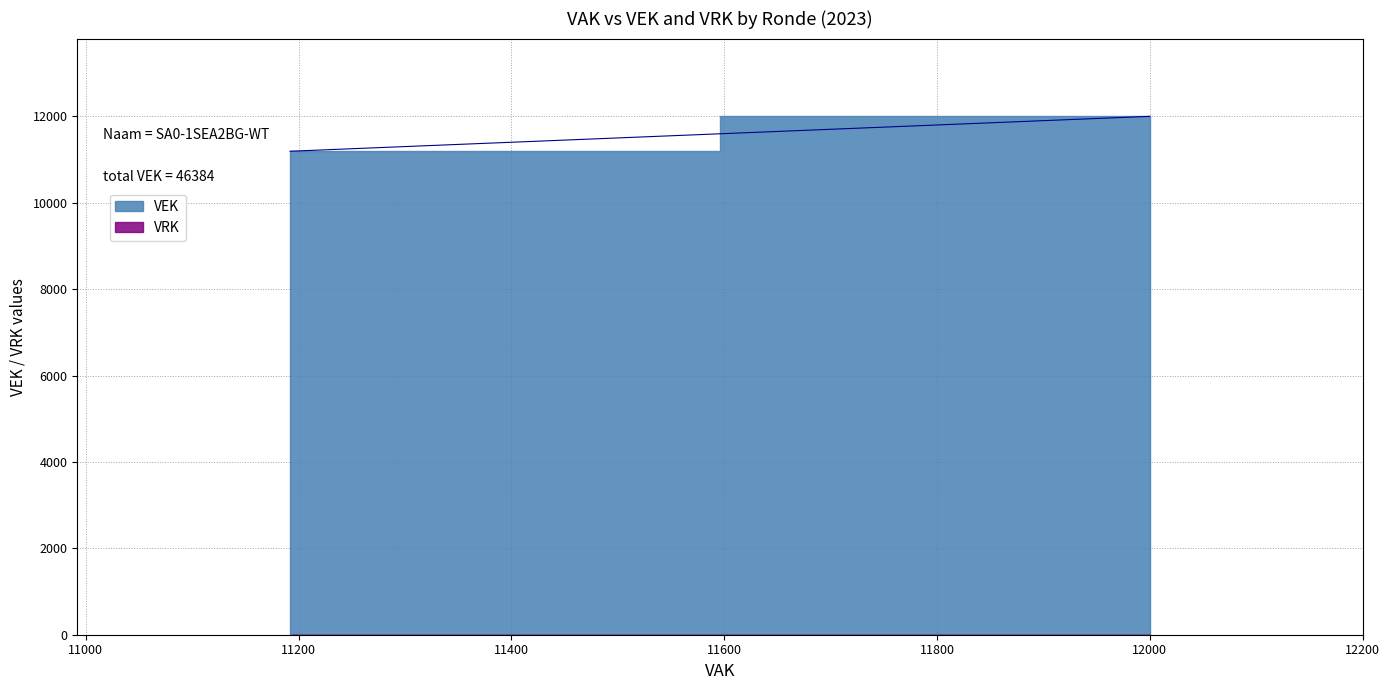

How many data points are less than 12000?

2